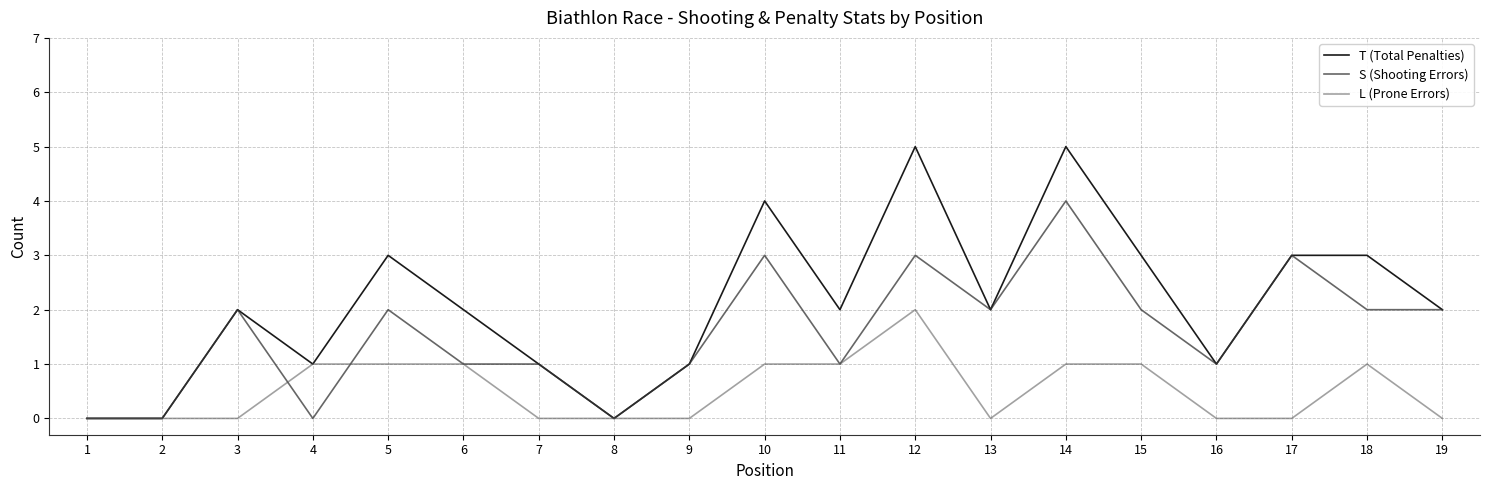

Read the L (Prone Errors) value at 18.

1